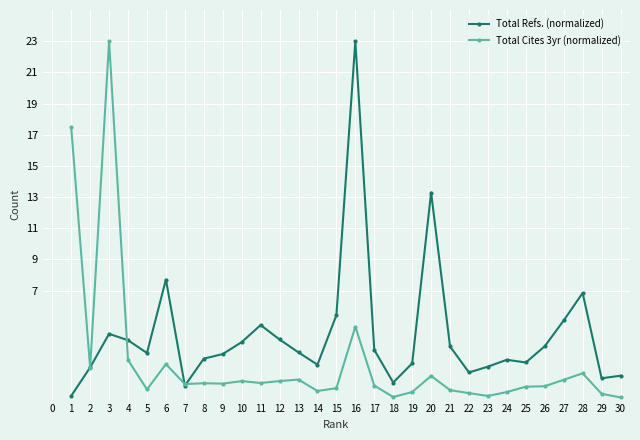

How many data points does each series have?

30